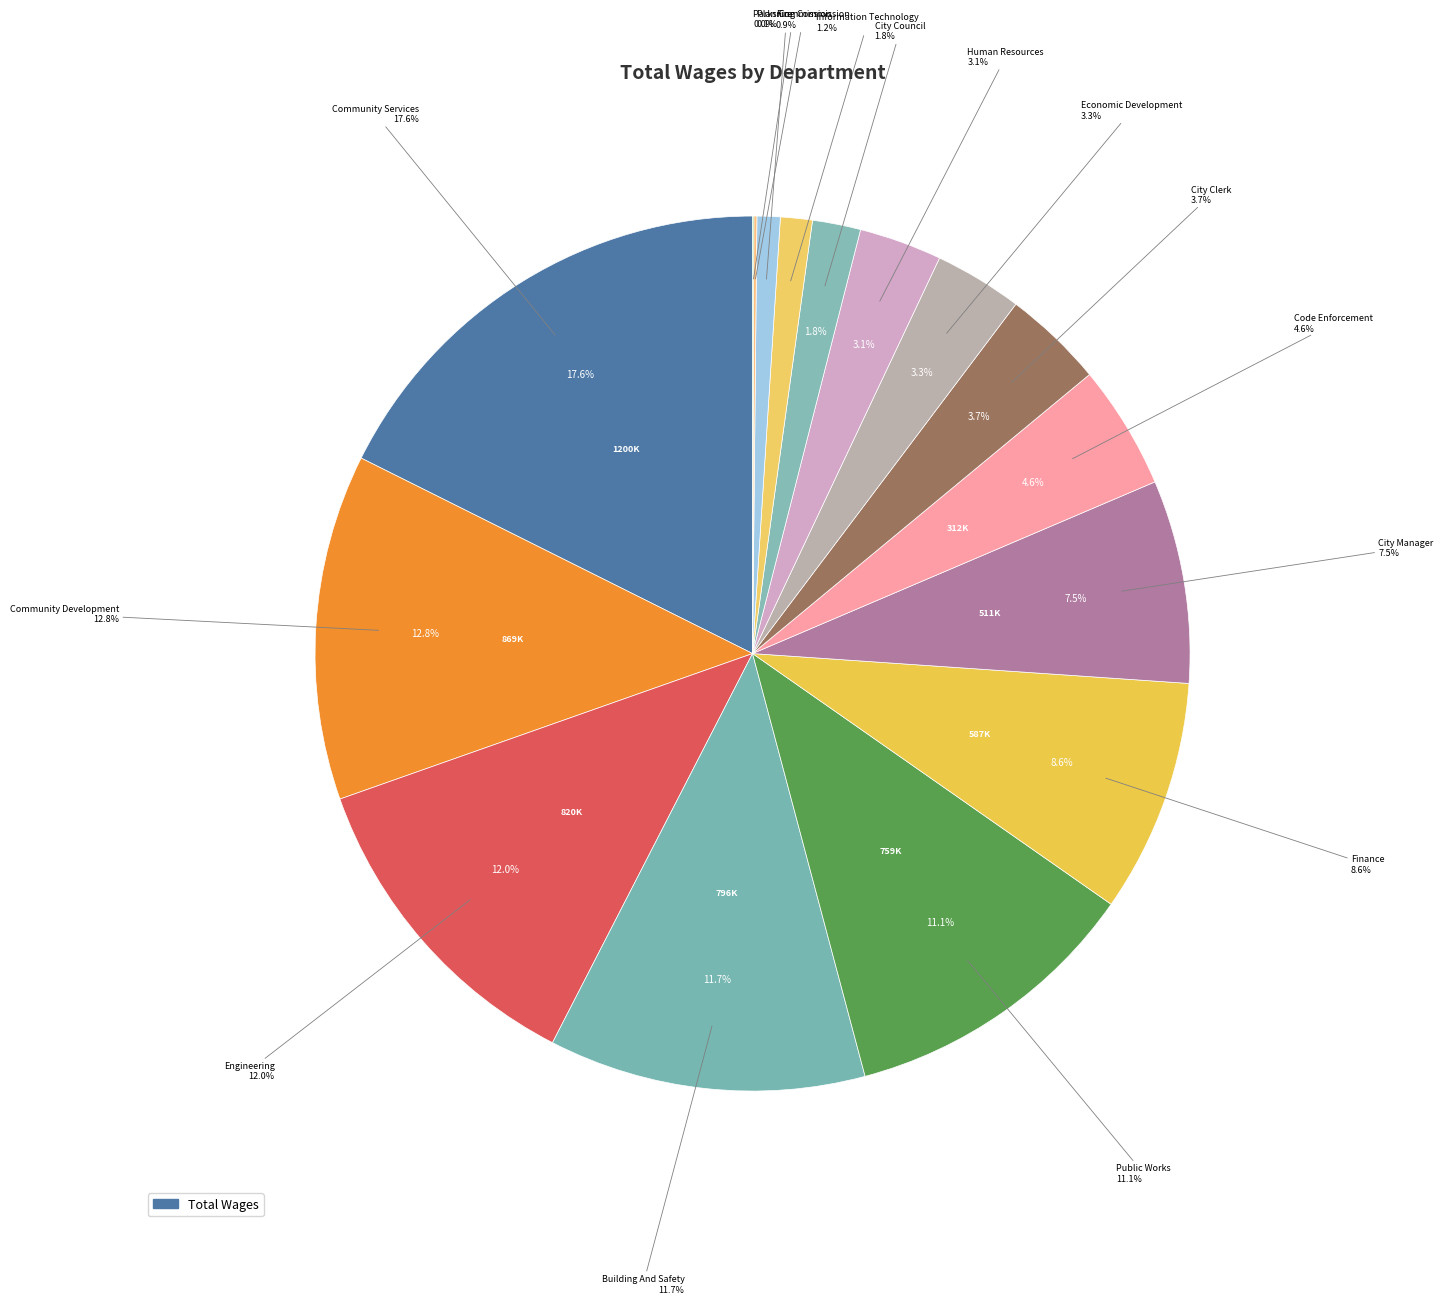

True or false: Engineering accounts for 12% of the total.

True